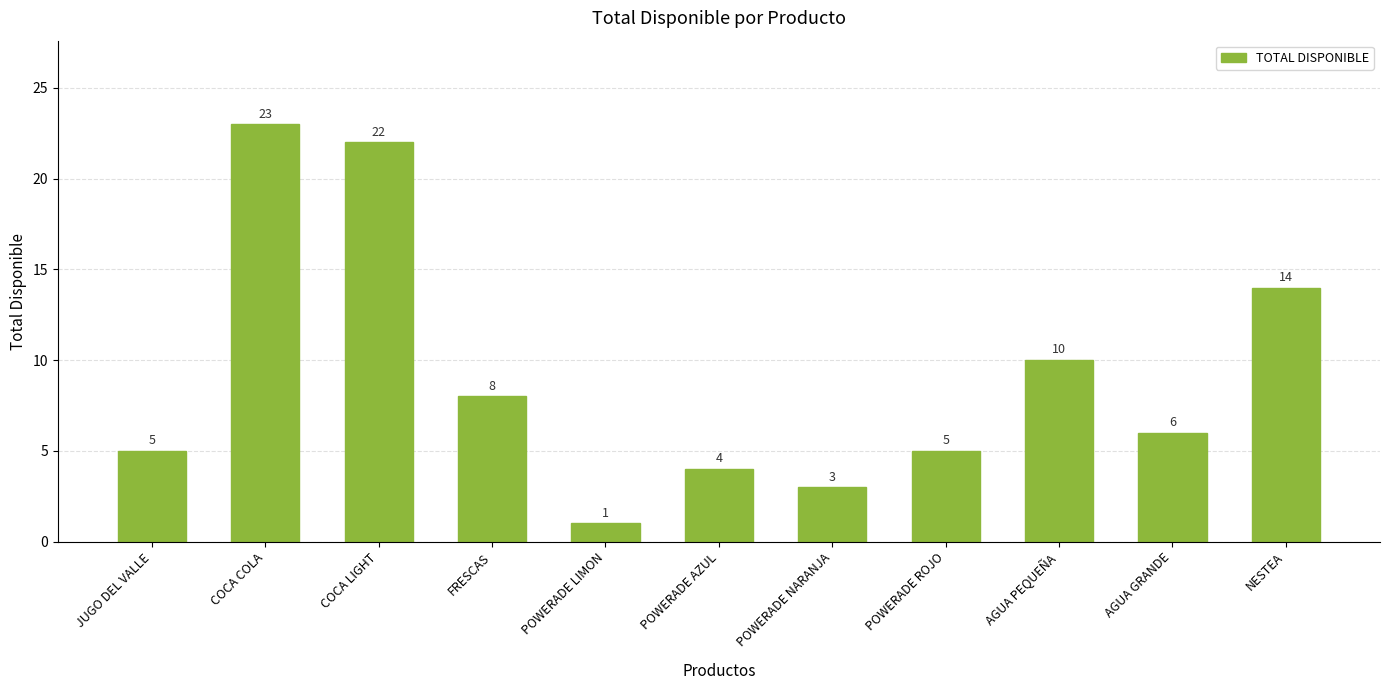

Which has a higher value, COCA COLA or FRESCAS?

COCA COLA